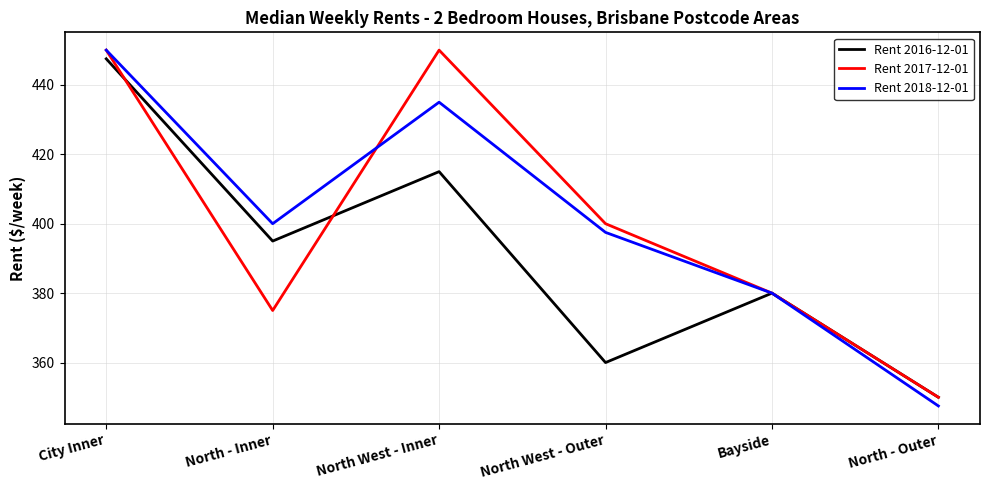

Reading right to left, list all the values displayed in this chart.

Rent 2016-12-01: 350.0	380.0	360.0	415.0	395.0	447.5
Rent 2017-12-01: 350.0	380.0	400.0	450.0	375.0	450.0
Rent 2018-12-01: 347.5	380.0	397.5	435.0	400.0	450.0